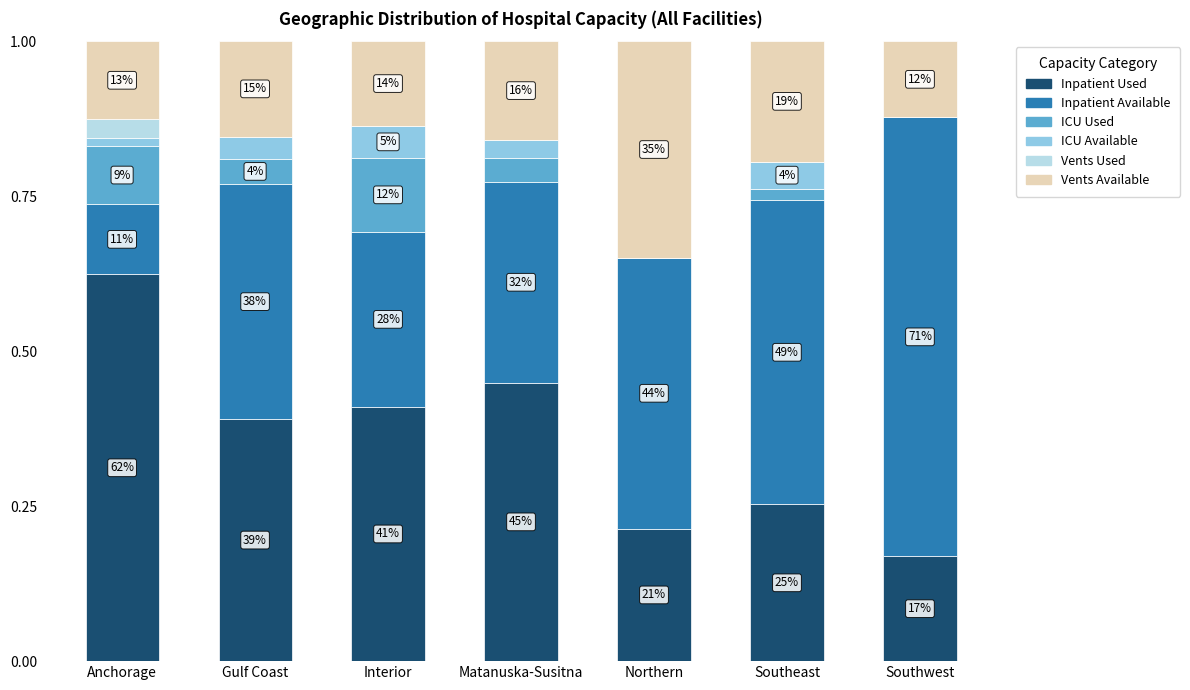

Between Gulf Coast and Anchorage, which is larger?

Anchorage